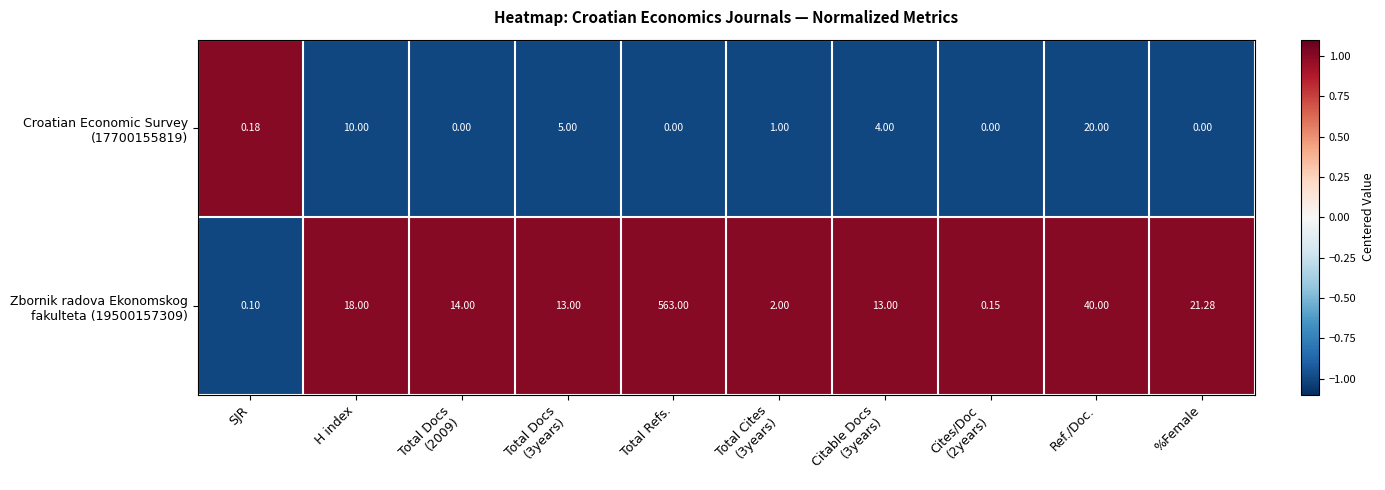

What is the minimum value shown in the chart?

0.0